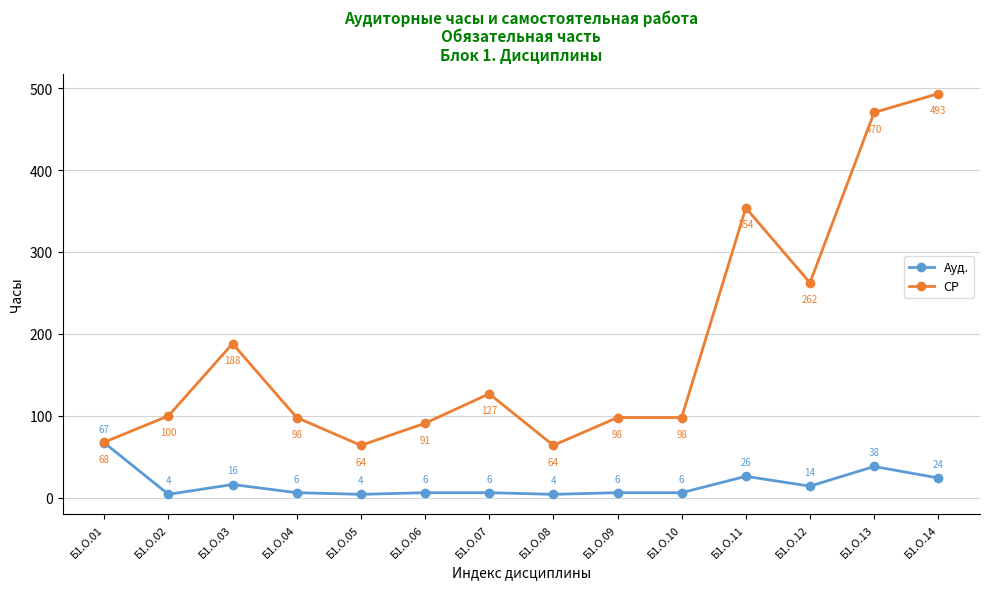

True or false: Ауд. and СР intersect in this chart.

False